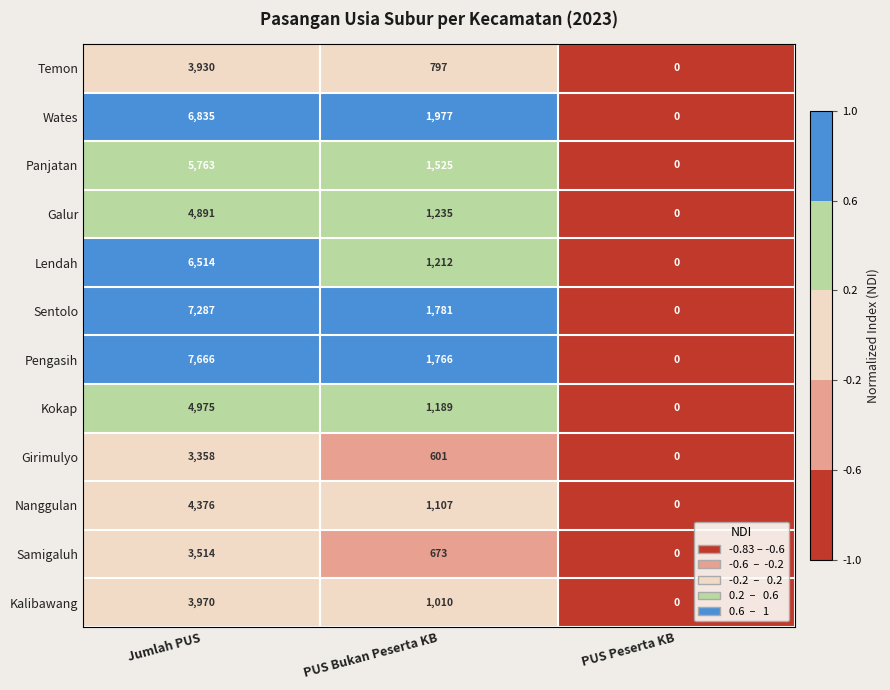

What is the maximum value shown in the chart?

7666